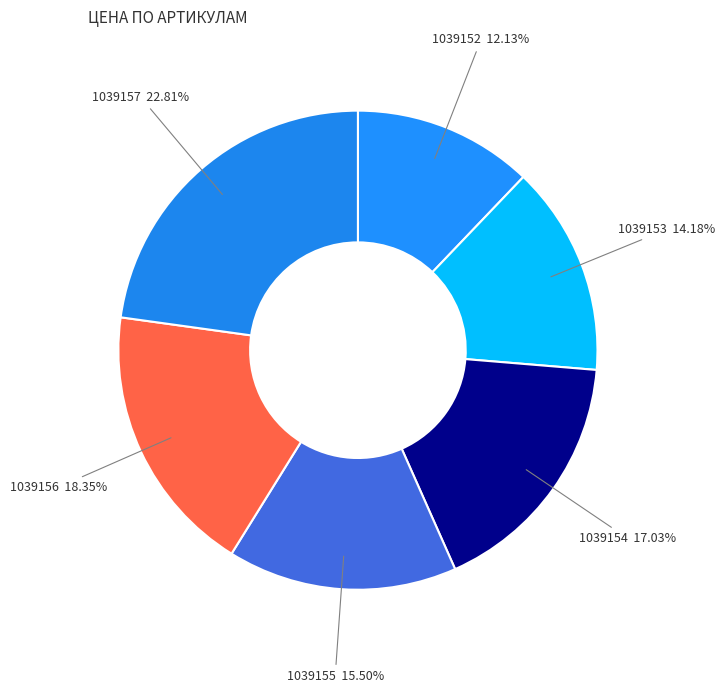

How many slices are in this pie chart?

6